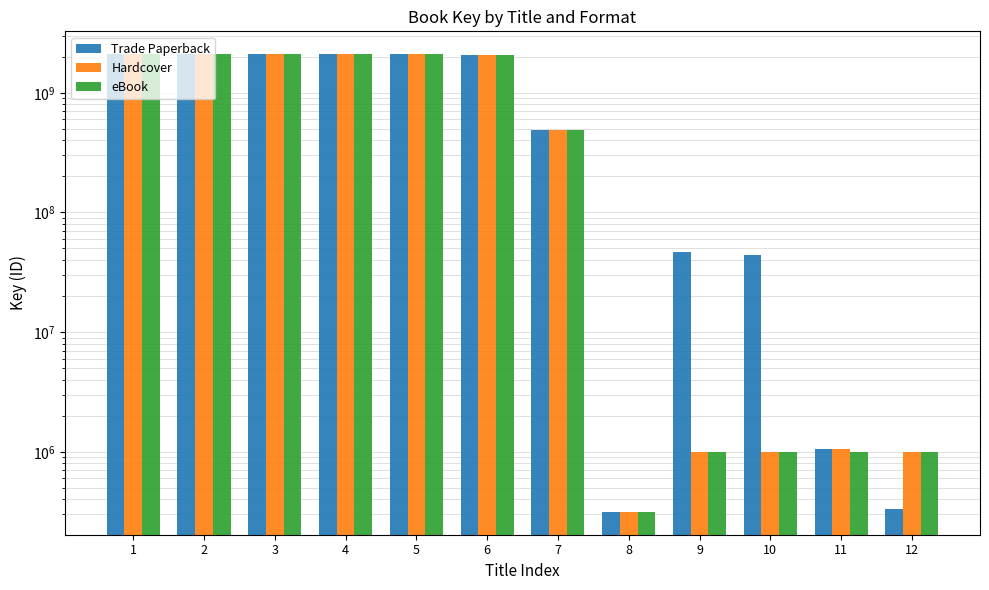

Which category has the lowest value across all series?

8